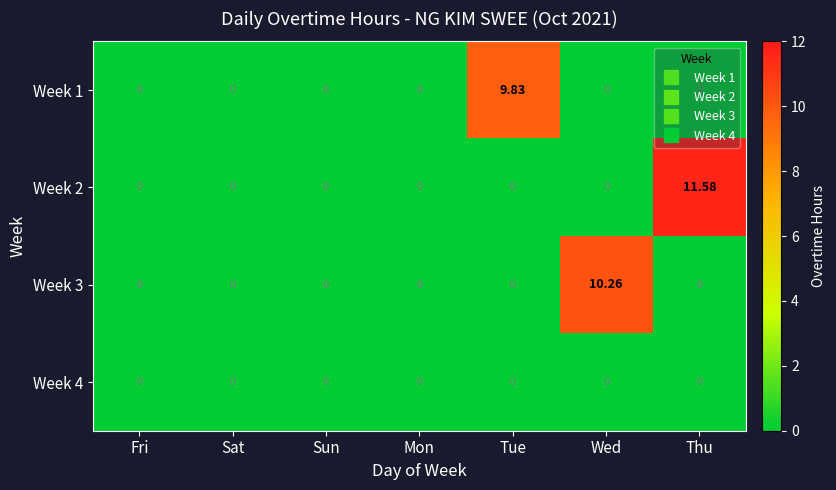

At which category is the sum across all series the highest?

Thu